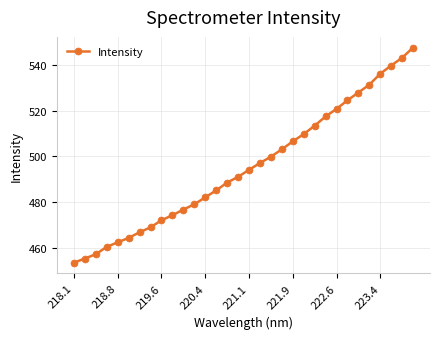

How many data points does each series have?

32